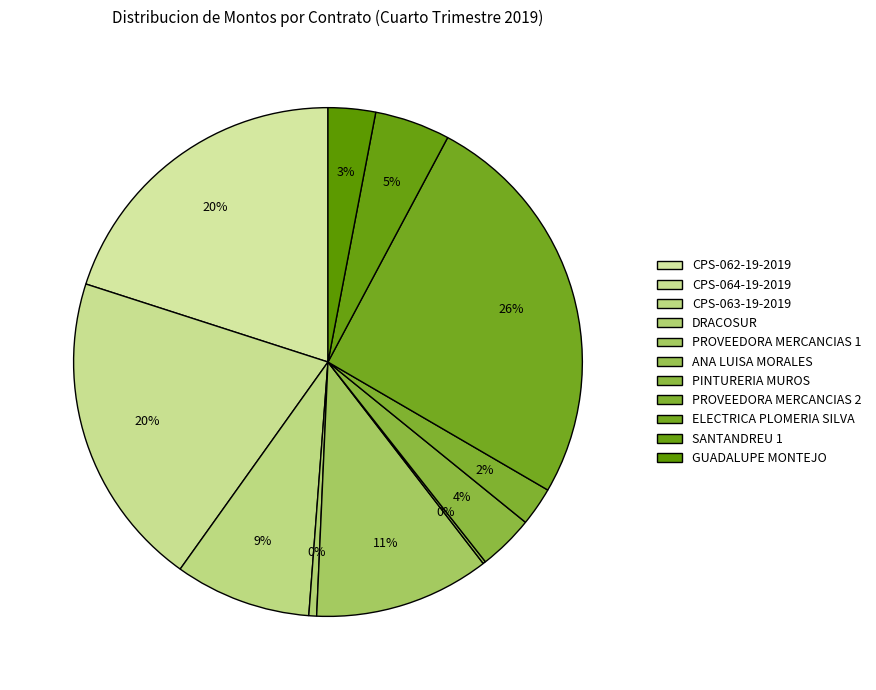

What portion of the pie excludes PROVEEDORA MERCANCIAS 2?

97.5%